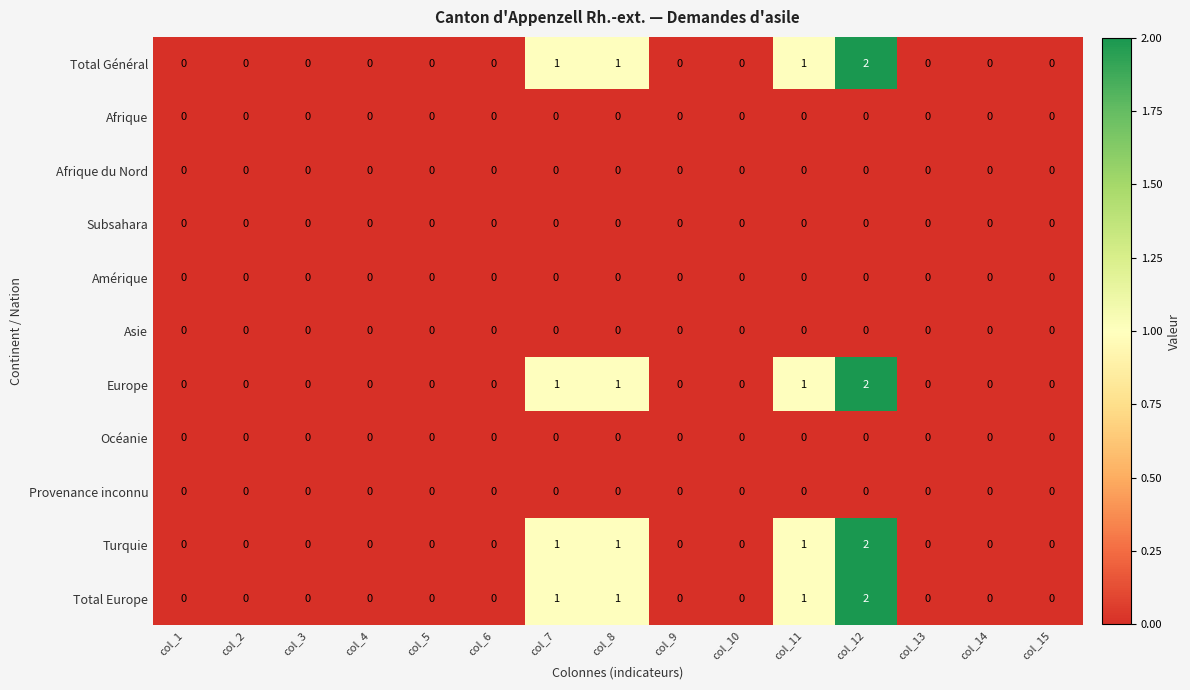

Which label corresponds to the largest value in the chart?

col_12